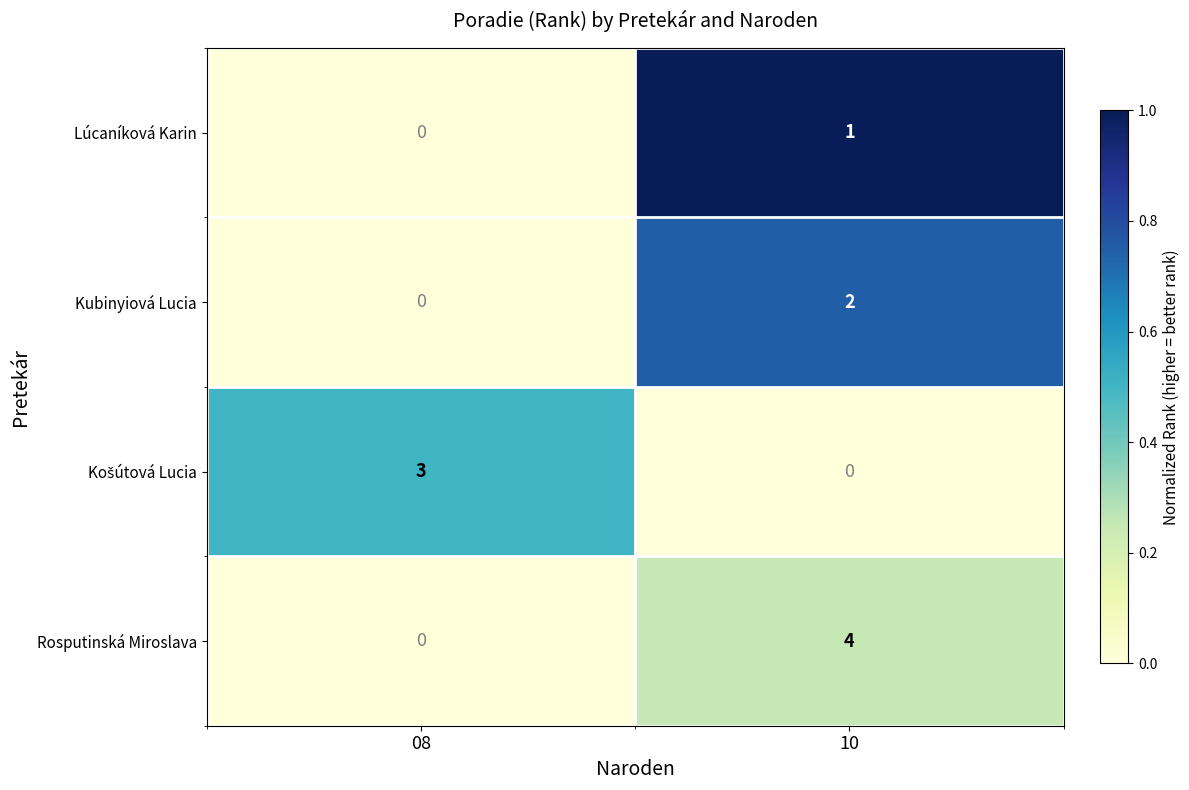

At which category is the sum across all series the highest?

10